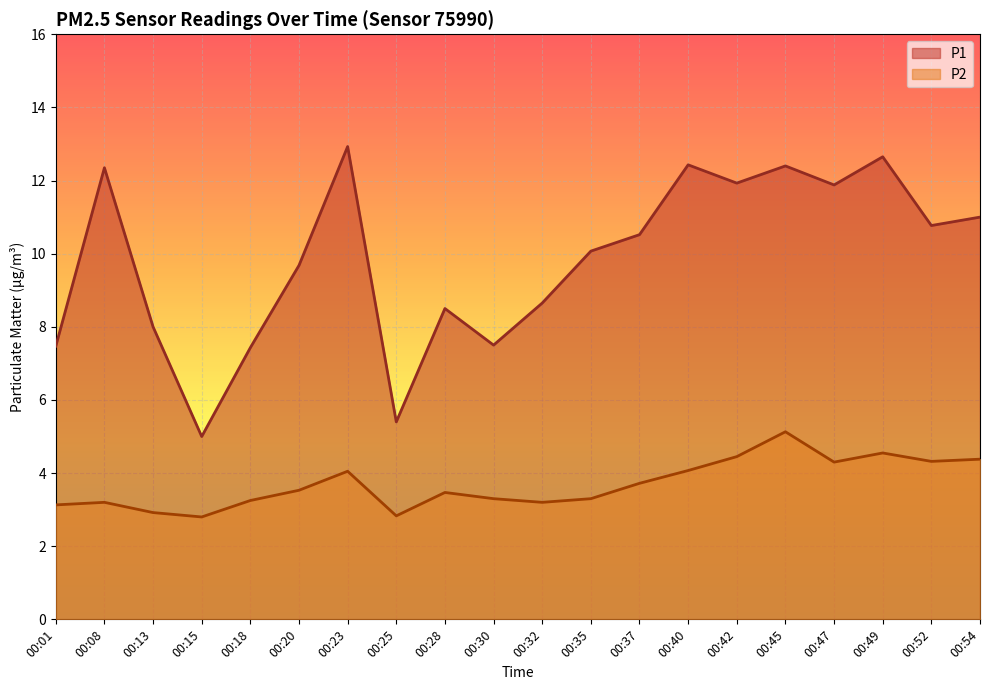

Reading left to right, transcribe all the data shown in this chart.

P1: 7.5	12.3	8.0	5.0	7.4	9.7	12.9	5.4	8.5	7.5	8.7	10.1	10.5	12.4	11.9	12.4	11.9	12.7	10.8	11.0
P2: 3.1	3.2	2.9	2.8	3.2	3.5	4.0	2.8	3.5	3.3	3.2	3.3	3.7	4.1	4.5	5.1	4.3	4.5	4.3	4.4